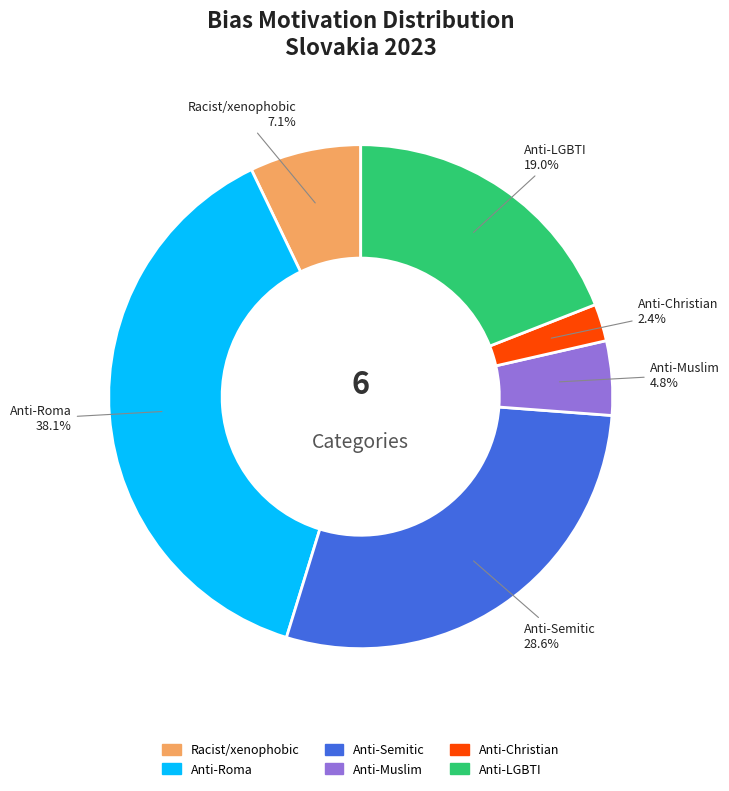

Is there a majority slice in this chart?

No